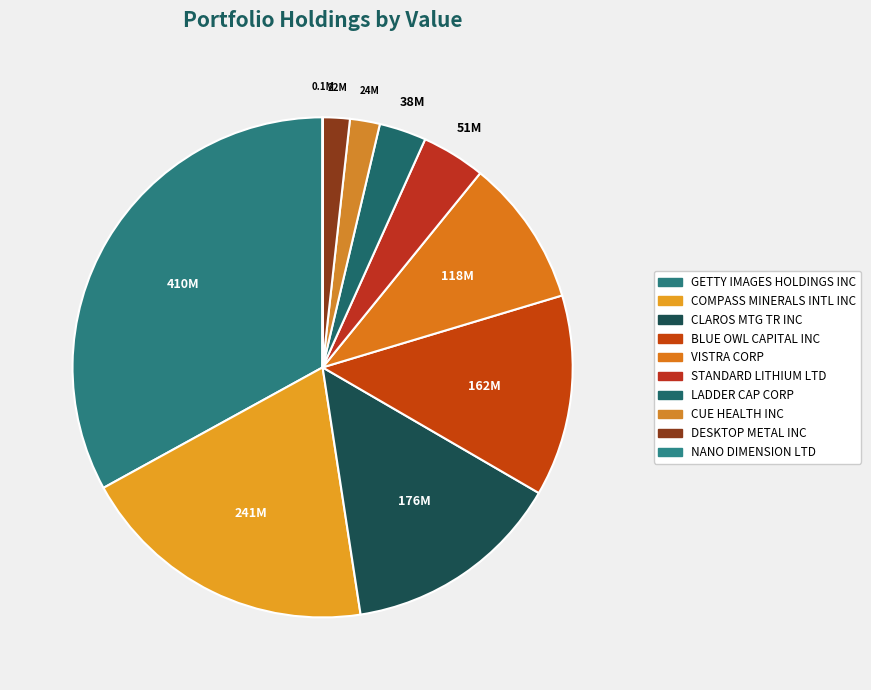

To the nearest percent, what is the average slice percentage?

10%